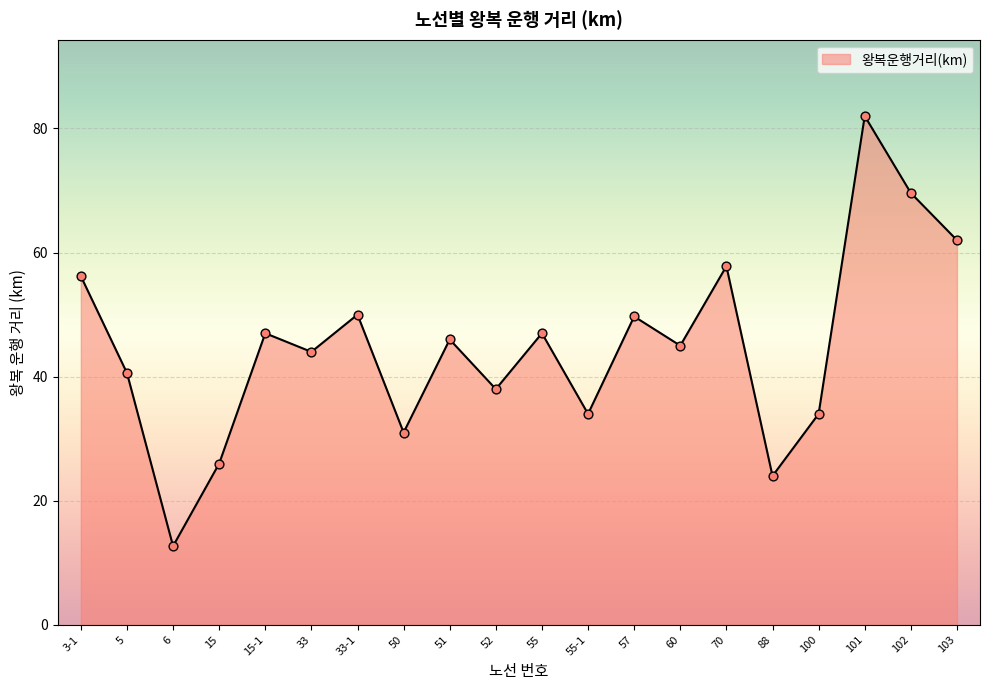

Which has a higher value, 100 or 70?

70